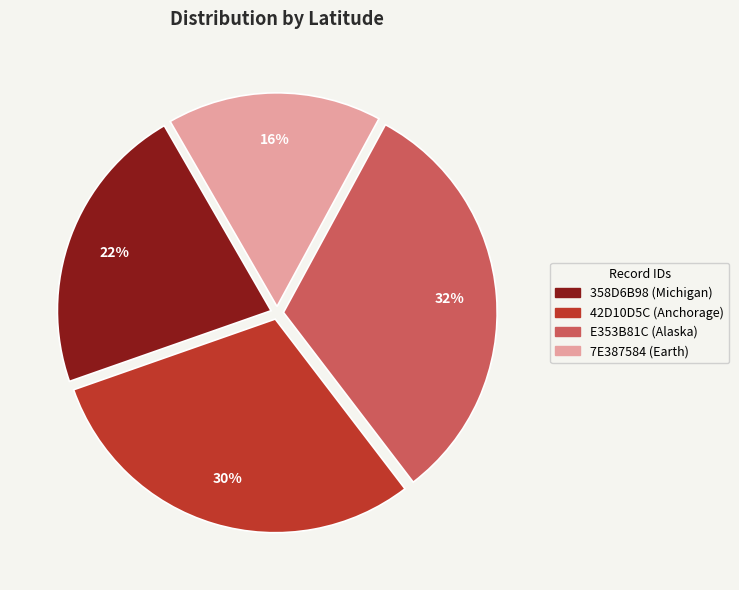

Which slice is the largest?

E353B81C (Alaska)